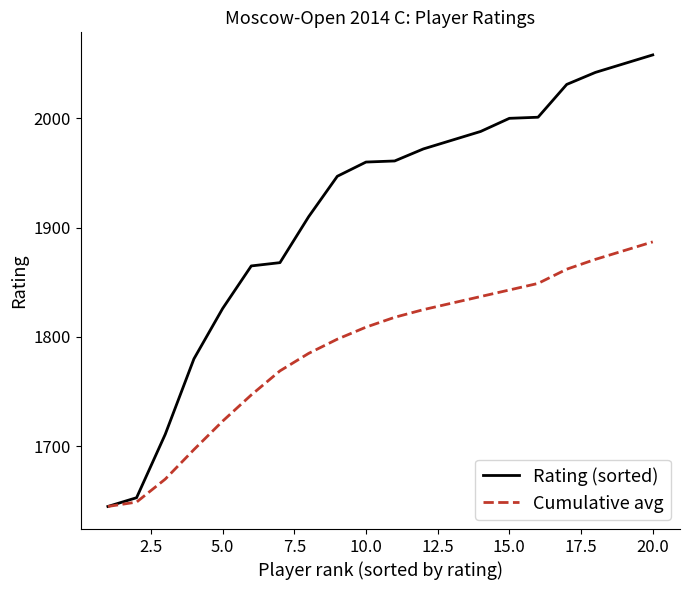

What is the maximum value for Cumulative avg?

1887